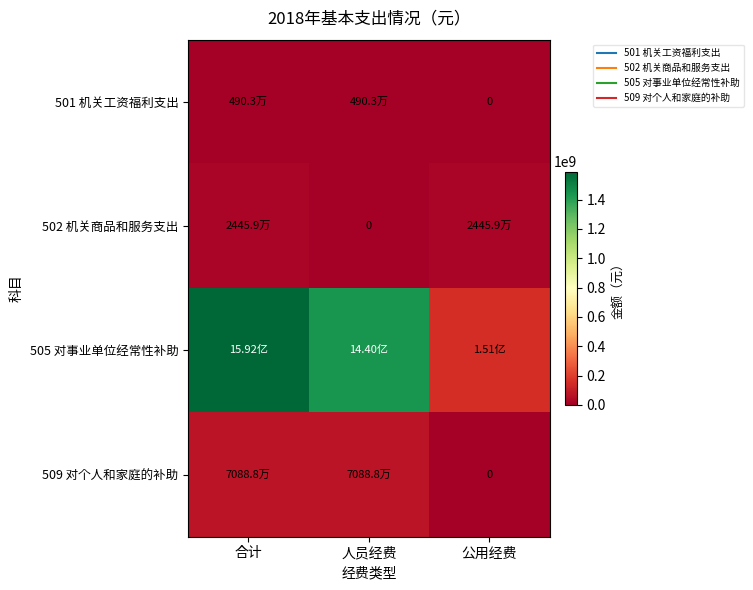

What is the highest value of the 509 对个人和家庭的补助 series?

70887504.2